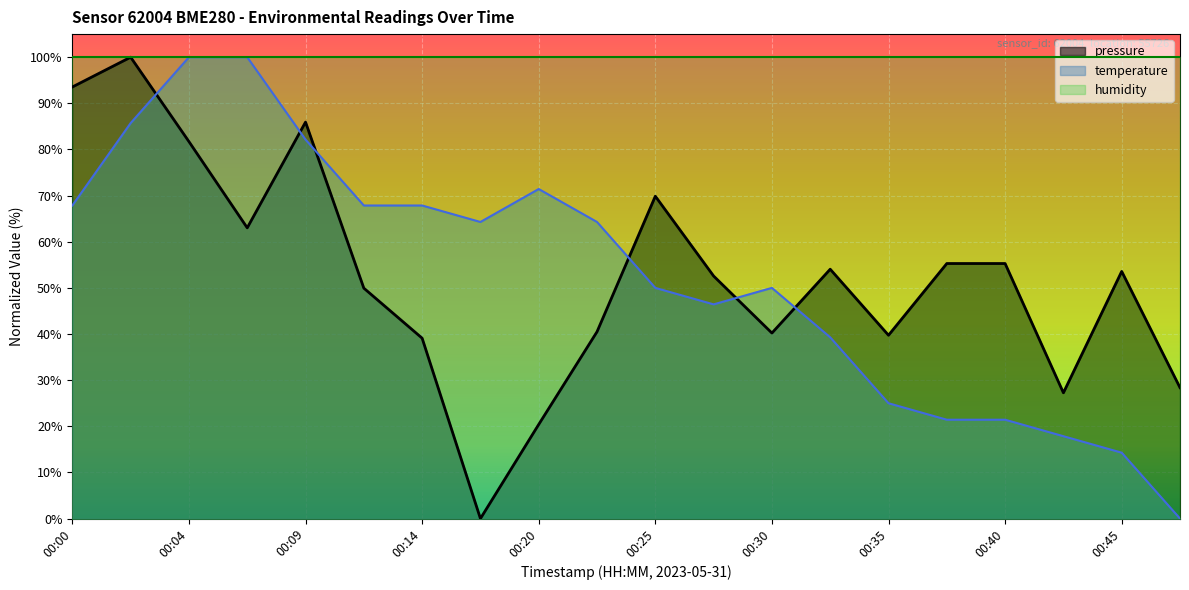

Does the chart display data point markers on the line(s)?

No